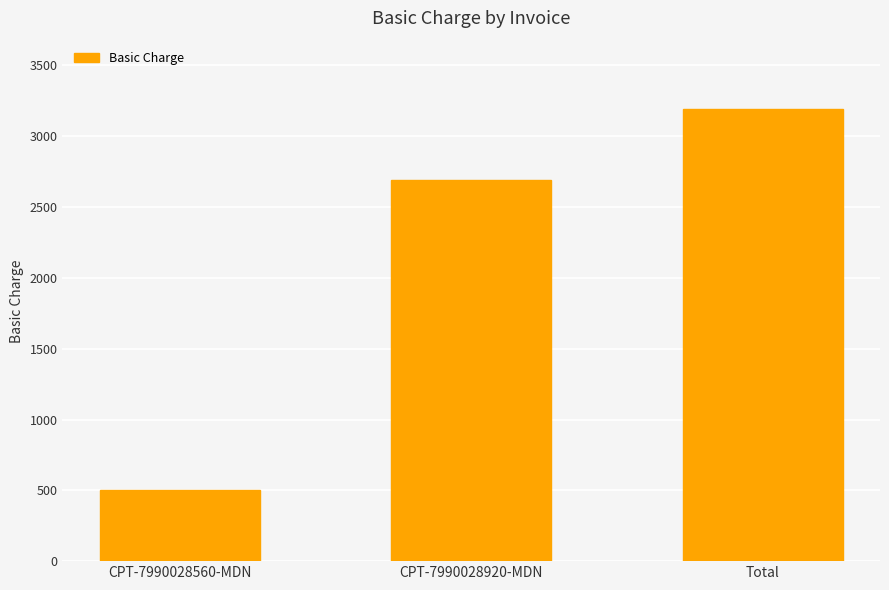

At which label is the value closest to 1848?

CPT-7990028920-MDN